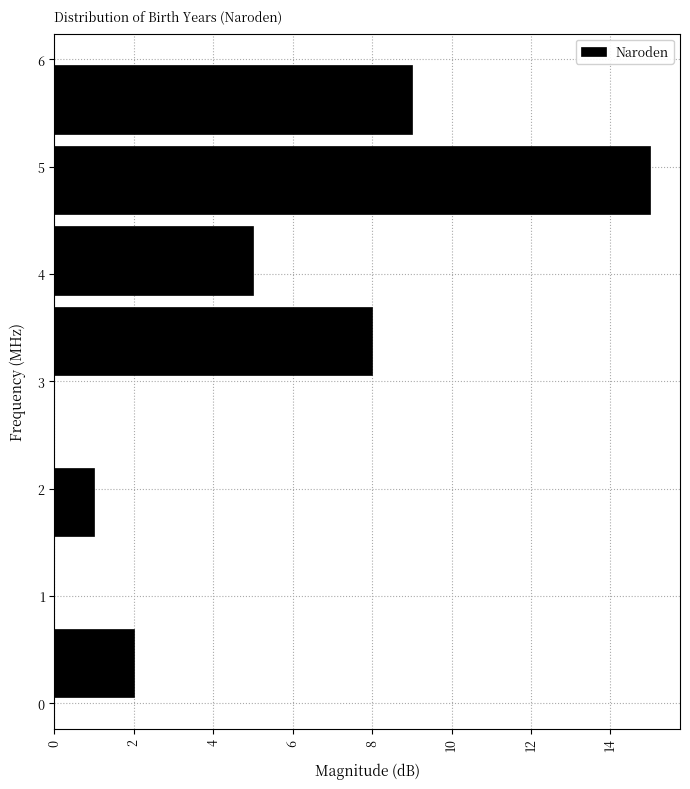

Reading bottom to top, list every bar in this chart as the range it spans on the y-axis followed by its length. Neither the bar edges nor the lengths are printed on the chart, so give them approximately, as read against the axes.

0.00 to 0.75: 2
0.75 to 1.50: 0
1.50 to 2.25: 1
2.25 to 3.00: 0
3.00 to 3.75: 8
3.75 to 4.50: 5
4.50 to 5.25: 15
5.25 to 6.00: 9